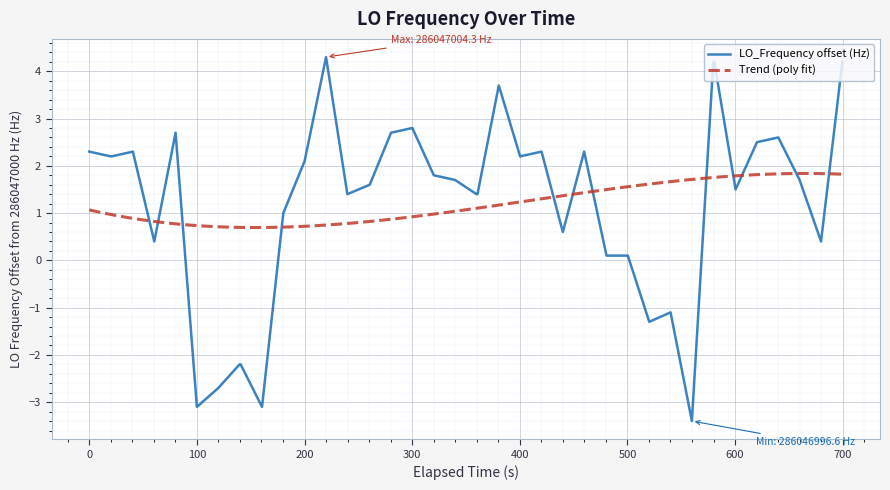

What is the maximum value for LO_Frequency offset (Hz)?

4.3